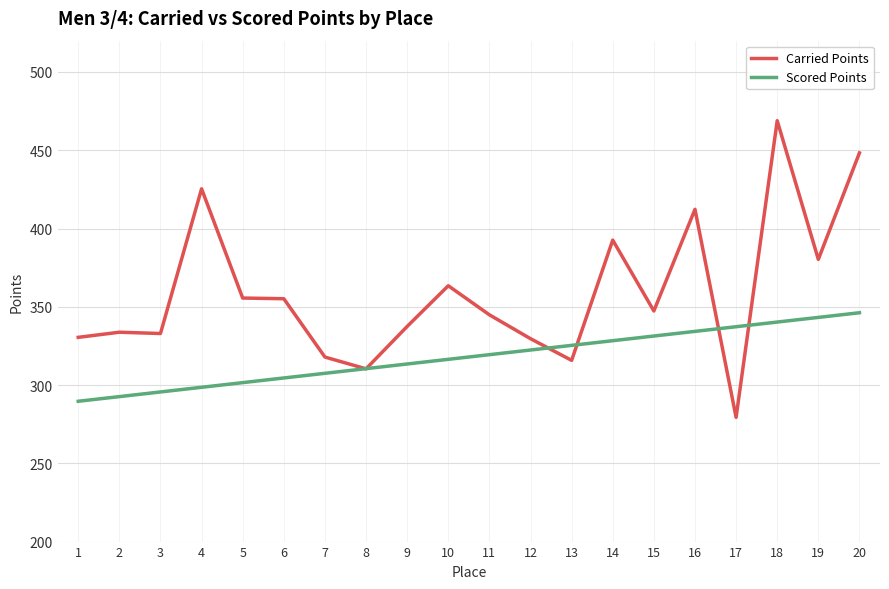

Which series ends up on top after the final intersection of Scored Points and Carried Points?

Carried Points